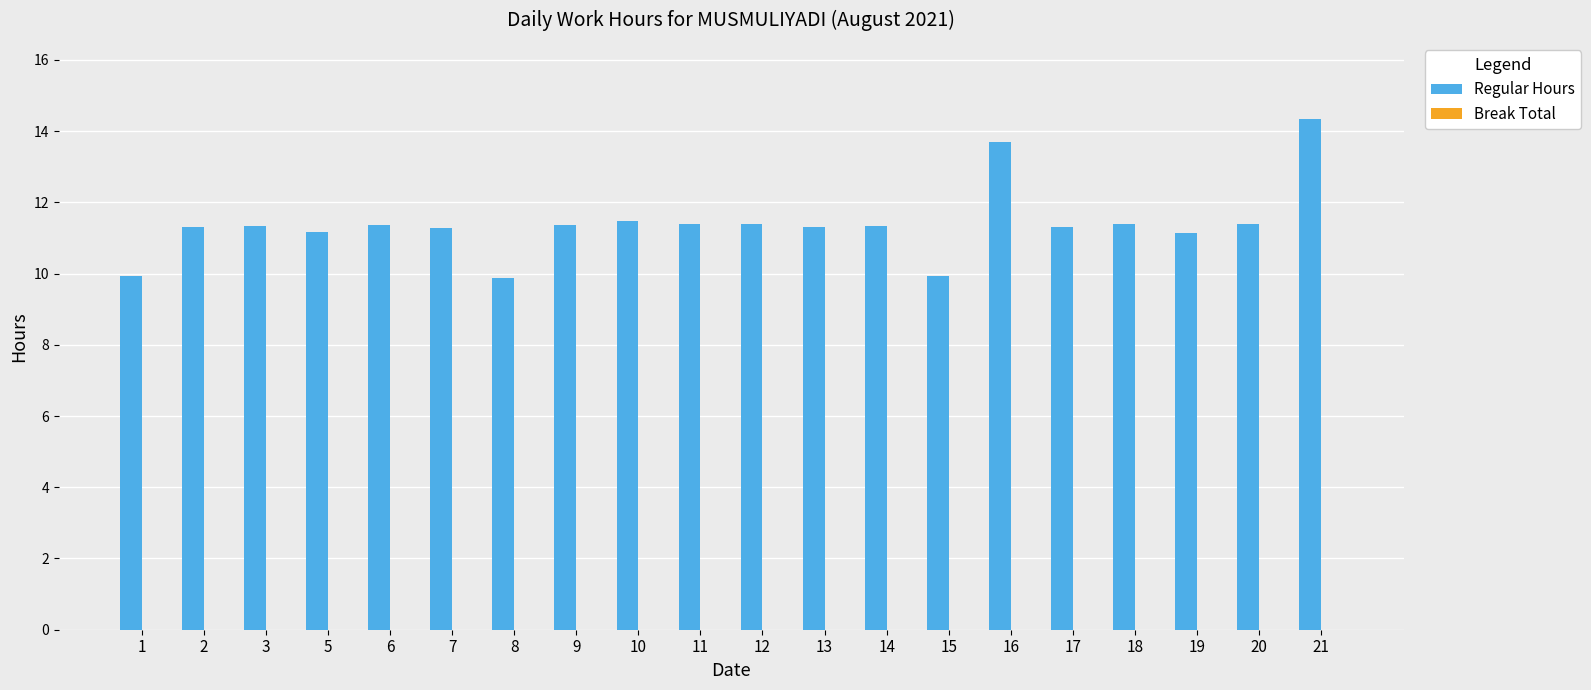

Are the bars grouped side by side (vs. stacked)?

No